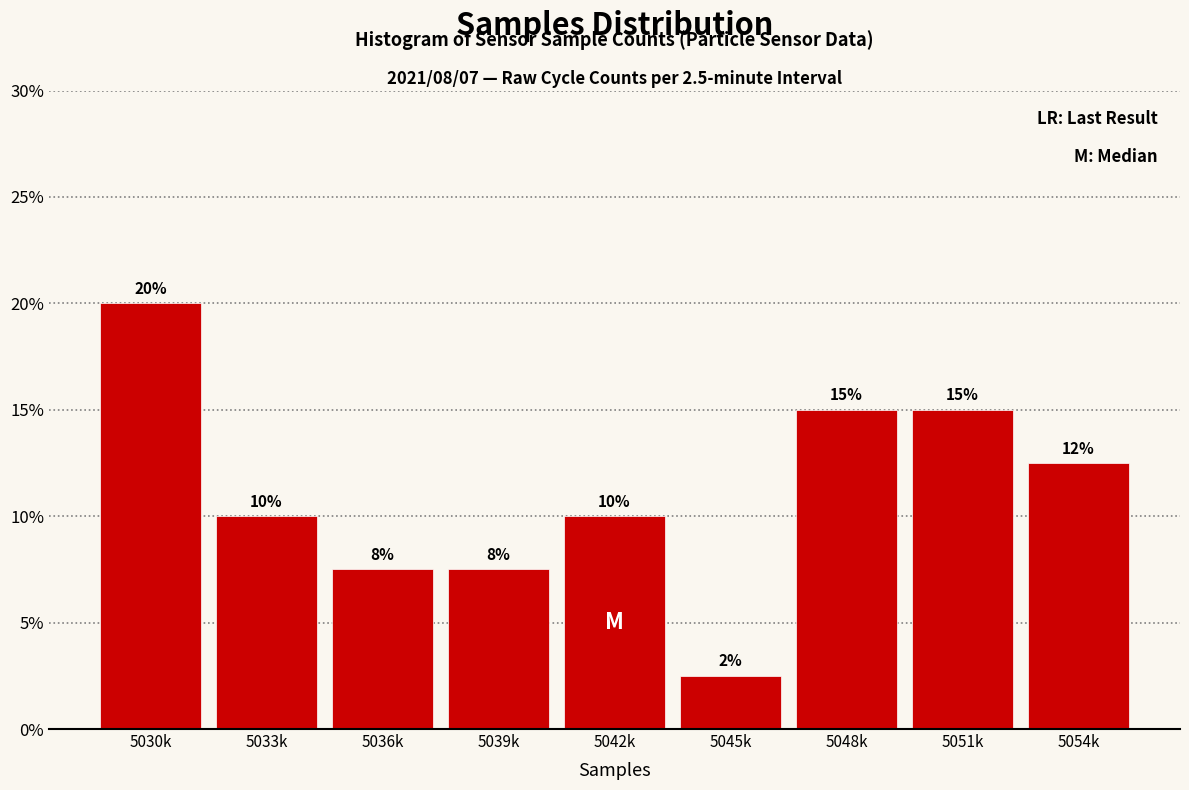

What is the average value?

11.1